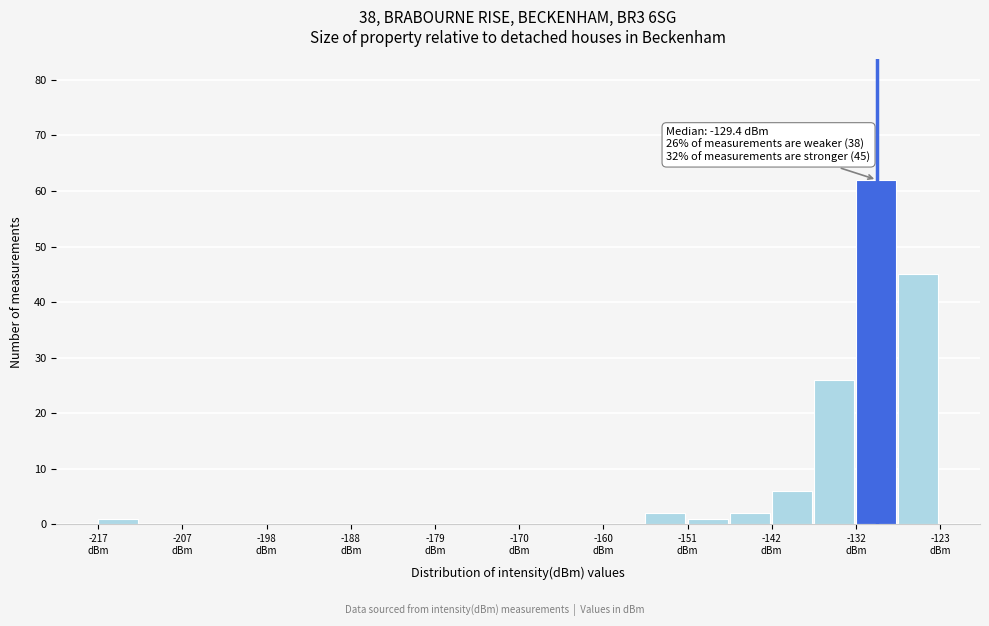

Over which range of the x-axis is the bar tallest?

-132 to -128